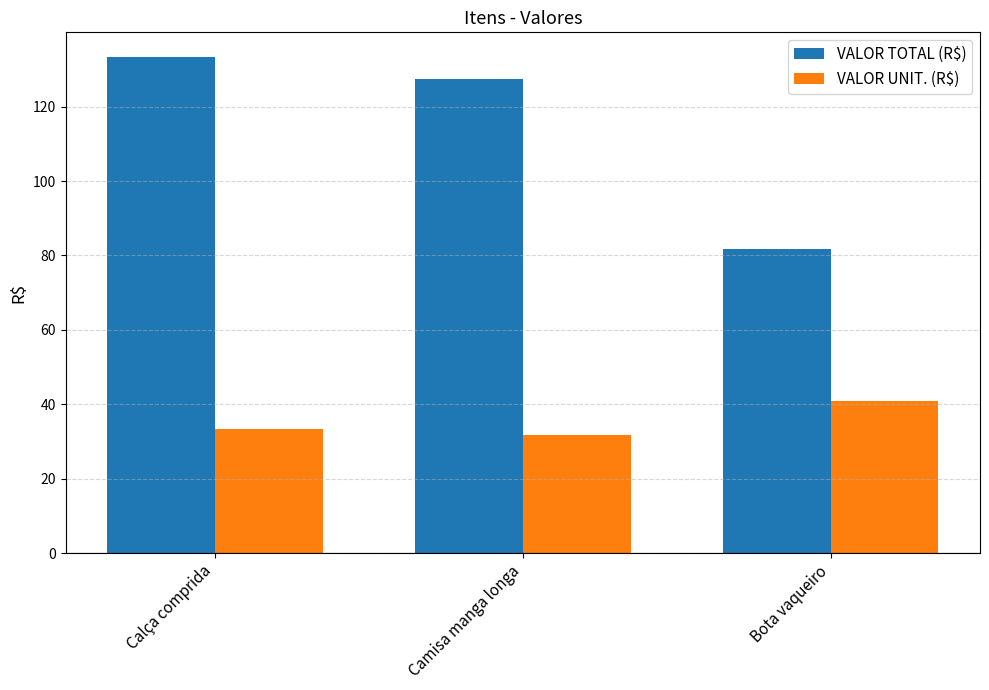

Which category has the highest value across all series?

Calça comprida